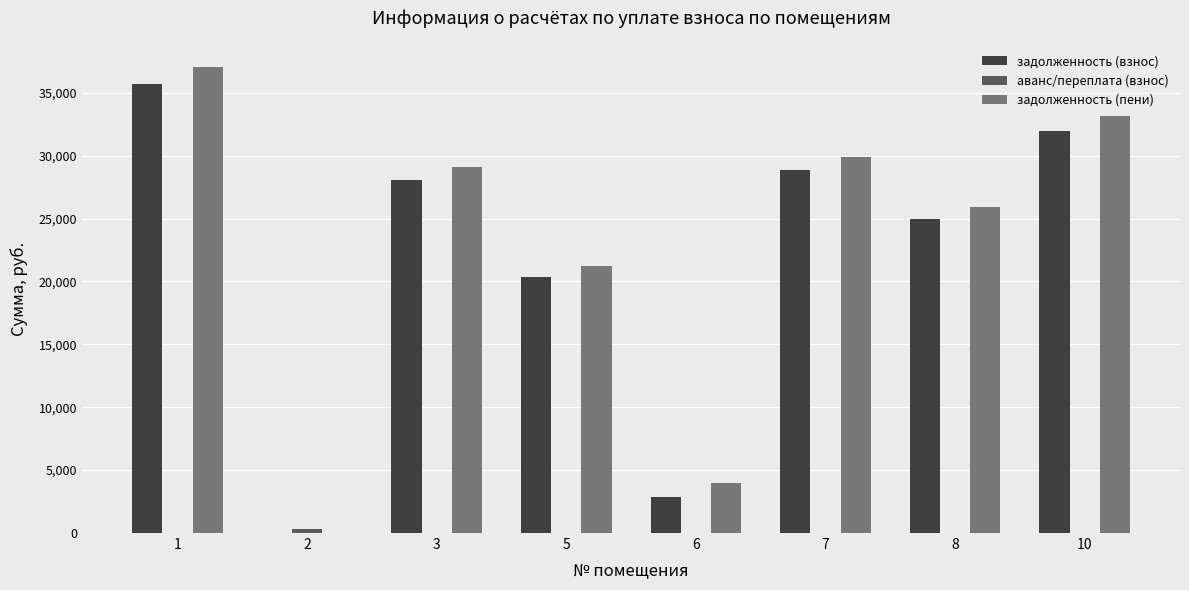

What is the sum of the задолженность (пени) values at 2 and 6?

3966.9